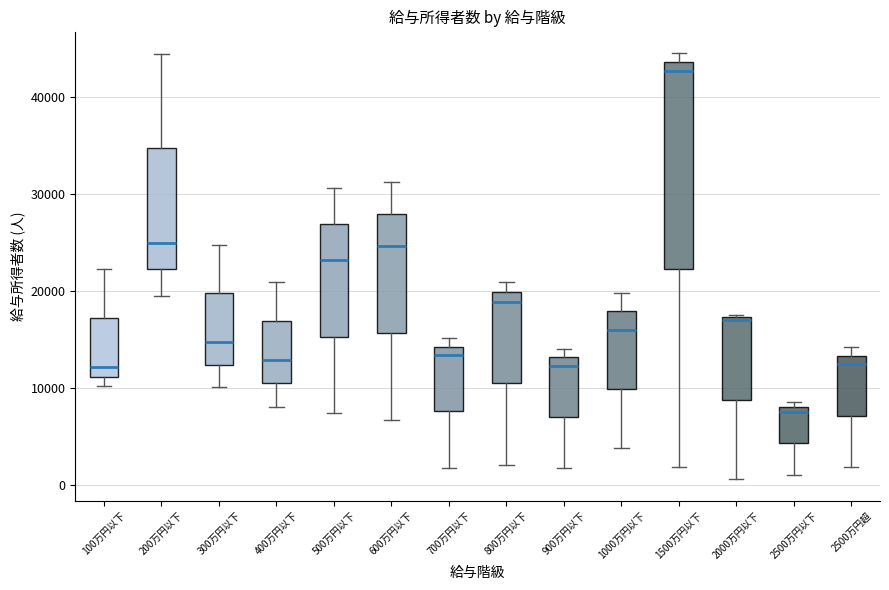

Where does the lower whisker of the box for 2500万円以下 end on the y-axis? The values are not printed on the chart, so give them approximately, as read against the axis.

1000